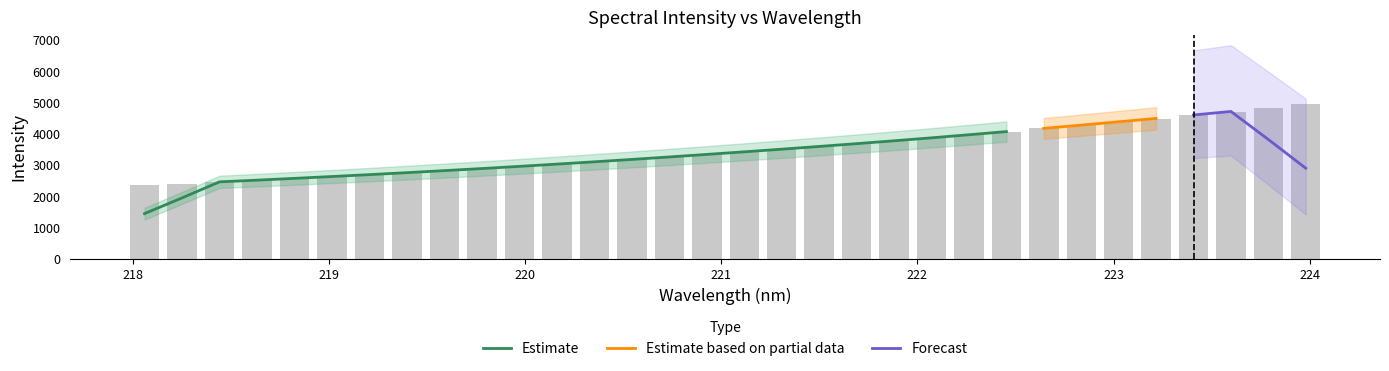

What is the label of the 24th bar from the left?

222.4538